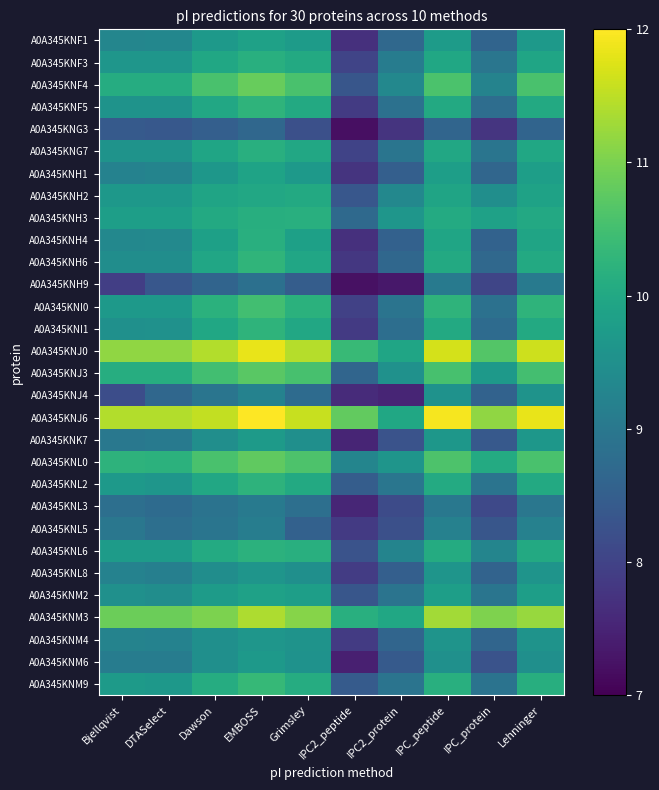

What is the smallest value displayed?

7.2